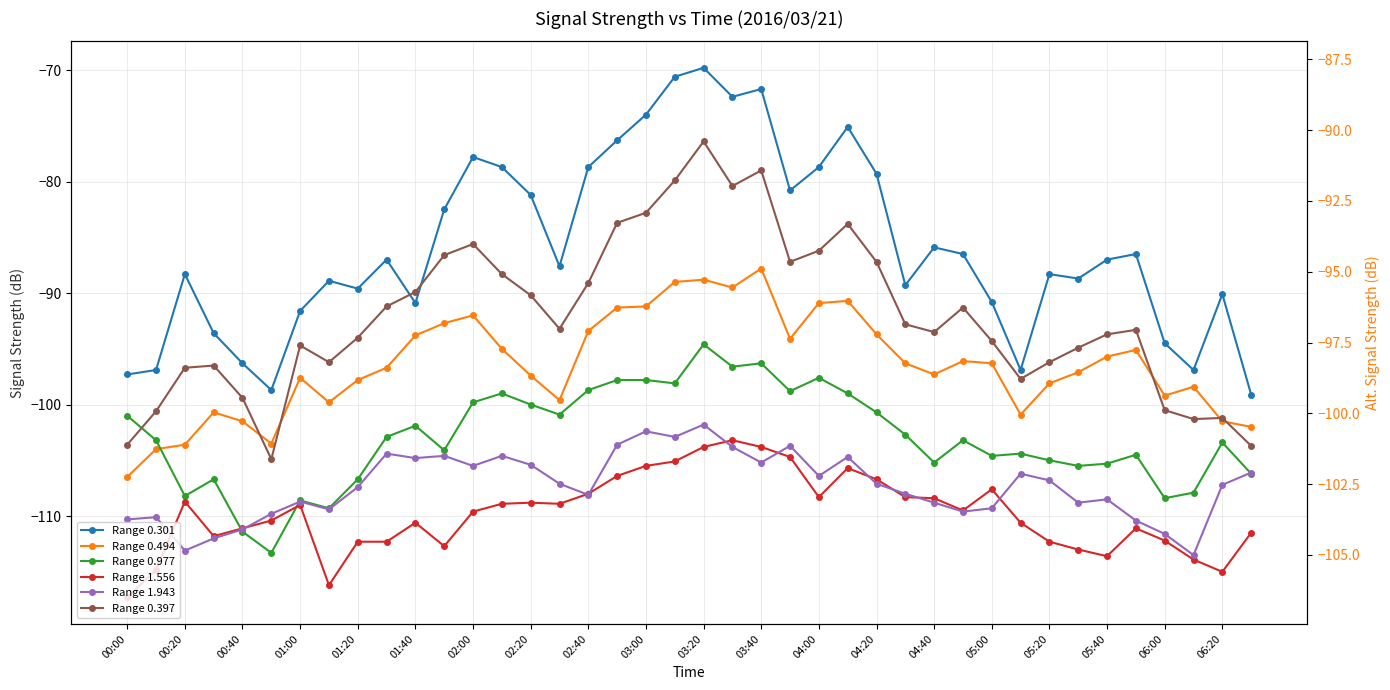

Which series has the largest range (max minus min)?

Range 0.301